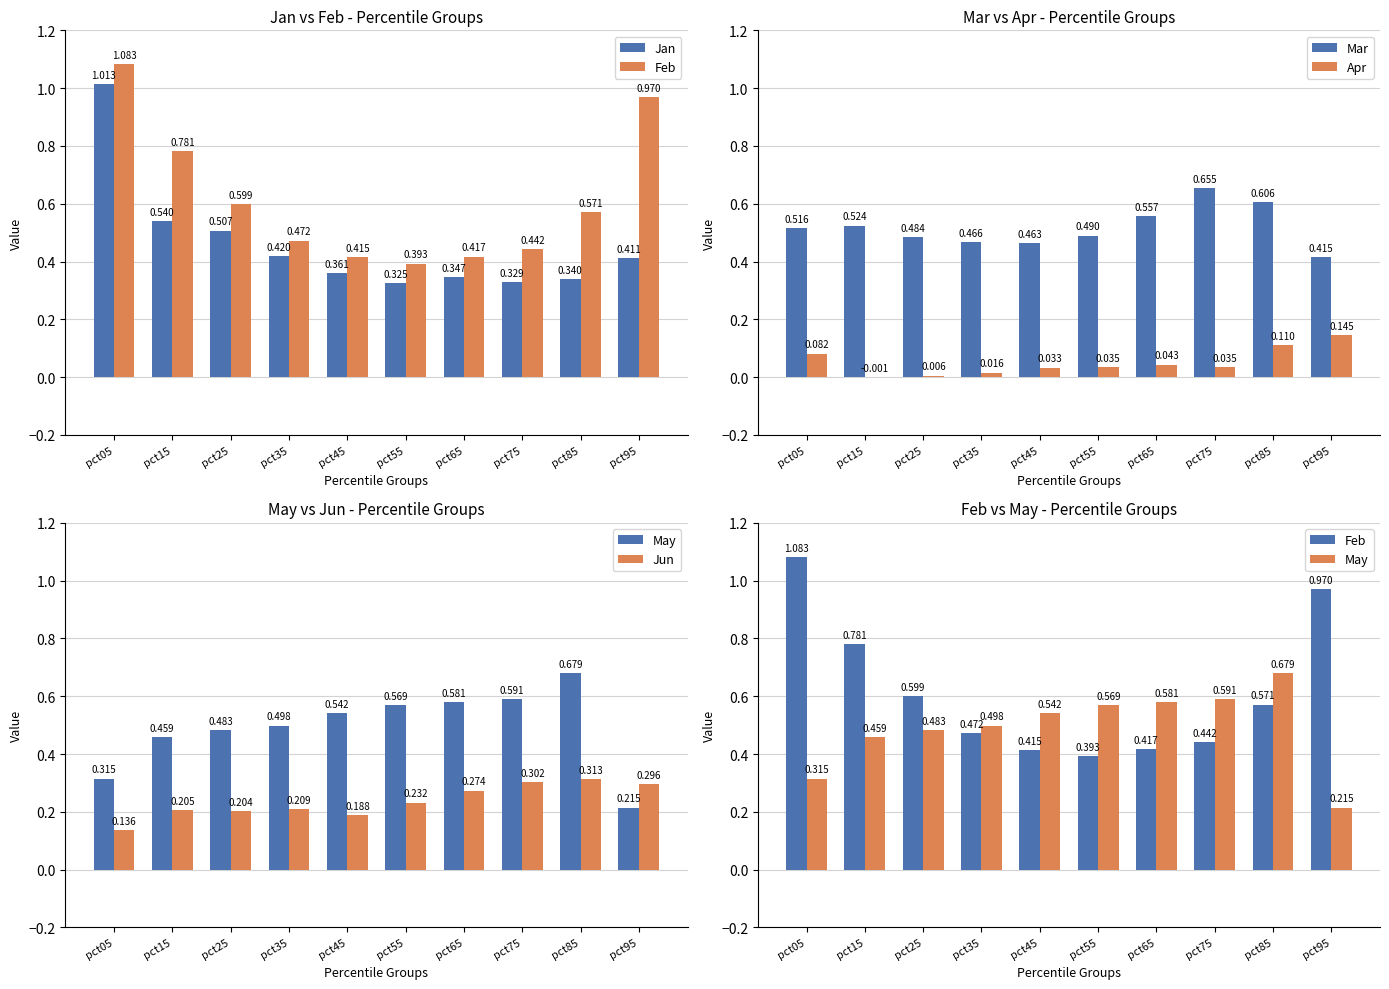

What is the value of the Feb bar at the 9th from the left?

0.6